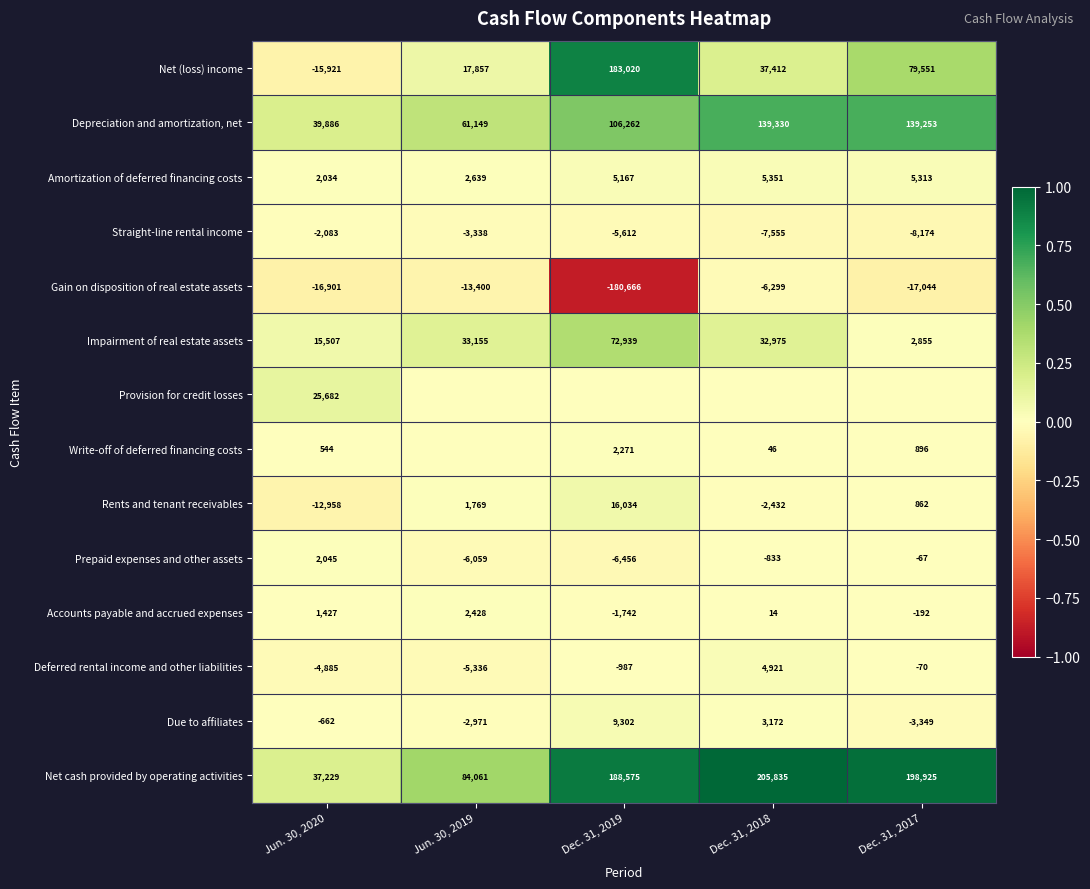

Is the value of Write-off of deferred financing costs at Dec. 31, 2019 greater than the value of Depreciation and amortization, net at Dec. 31, 2019?

No